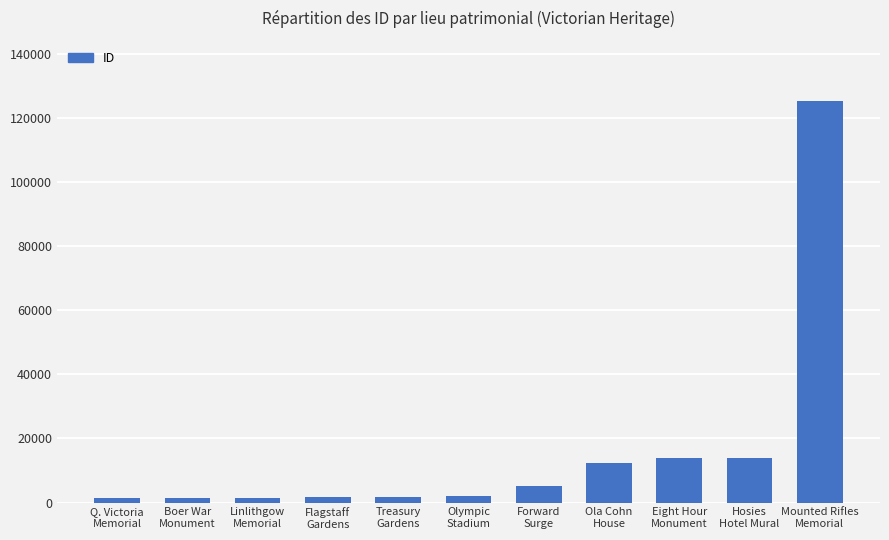

What is the greatest value displayed?

125237